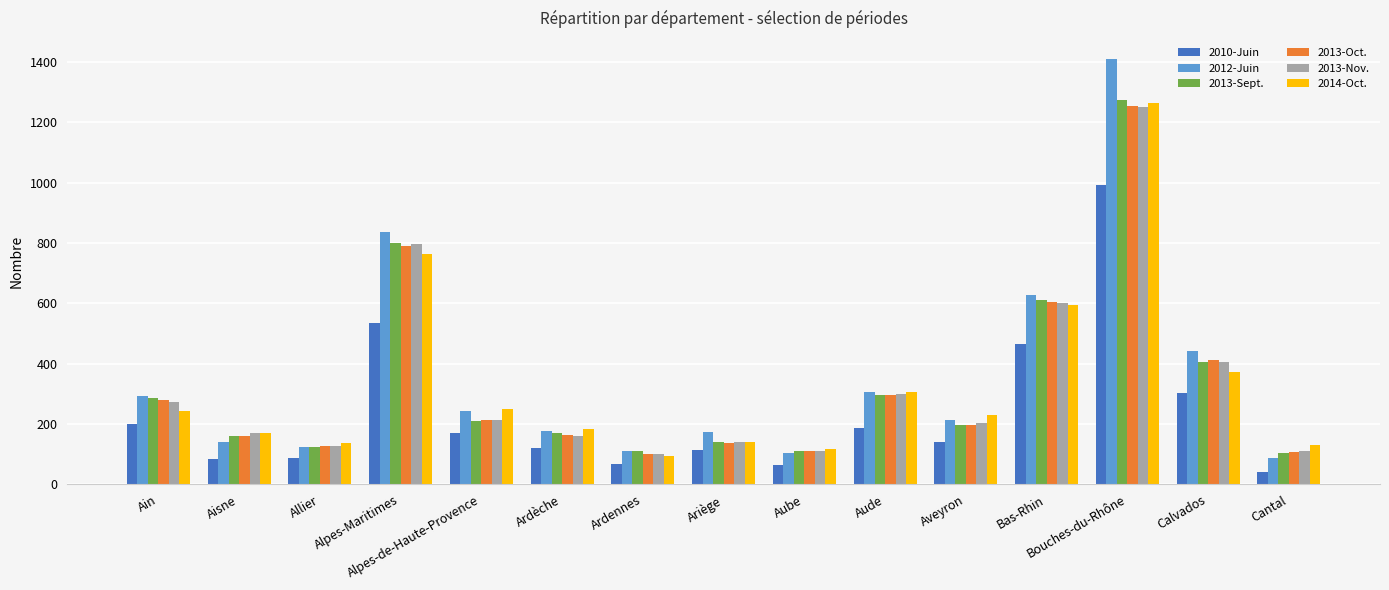

Which series has the largest total across all categories?

2012-Juin